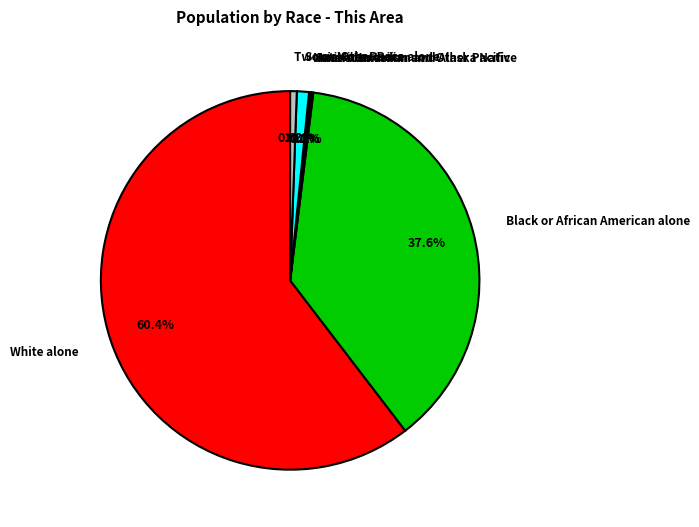

What is the change in value from White alone to Black or African American alone?

-770